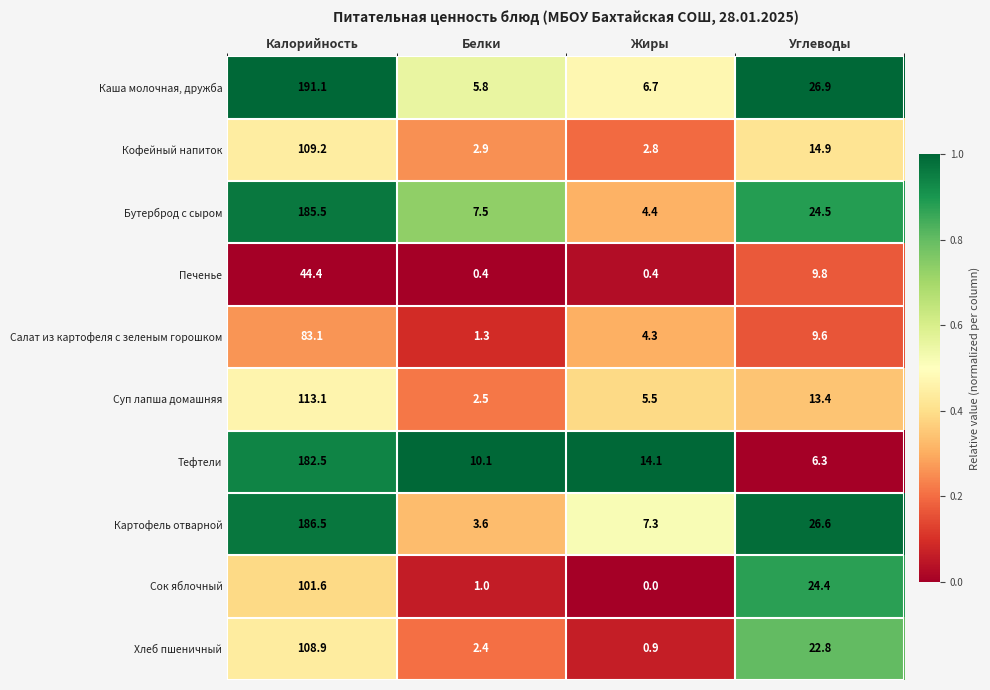

Count the number of categories in the chart.

4